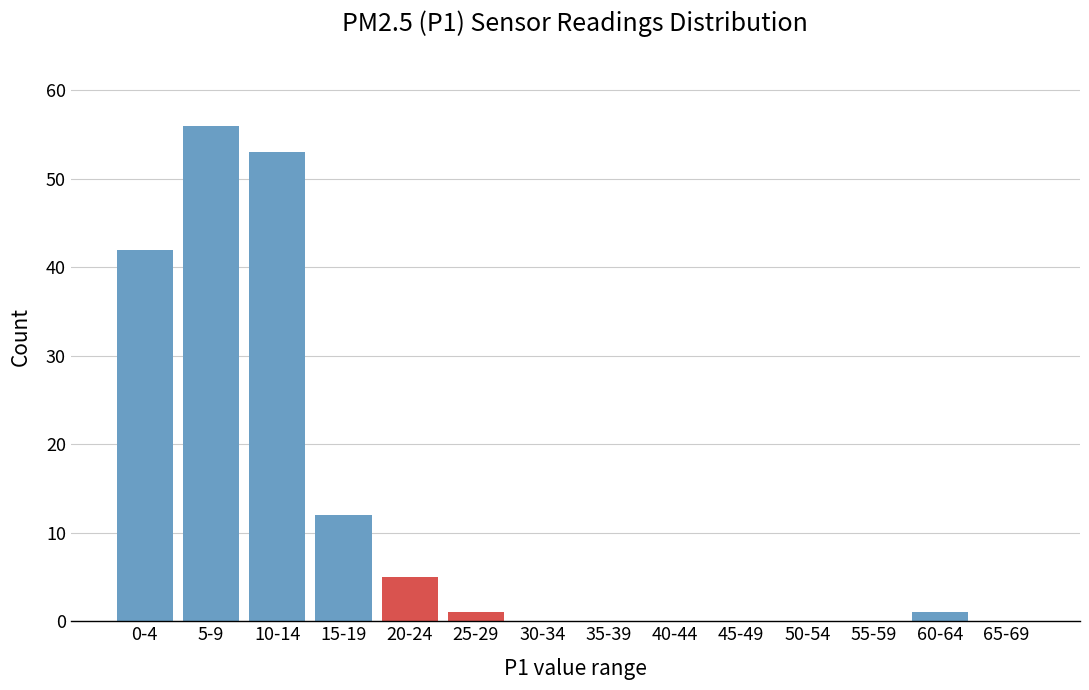

Reading right to left, extract all data points from this chart.

65-69=0	60-64=1	55-59=0	50-54=0	45-49=0	40-44=0	35-39=0	30-34=0	25-29=1	20-24=5	15-19=12	10-14=53	5-9=56	0-4=42